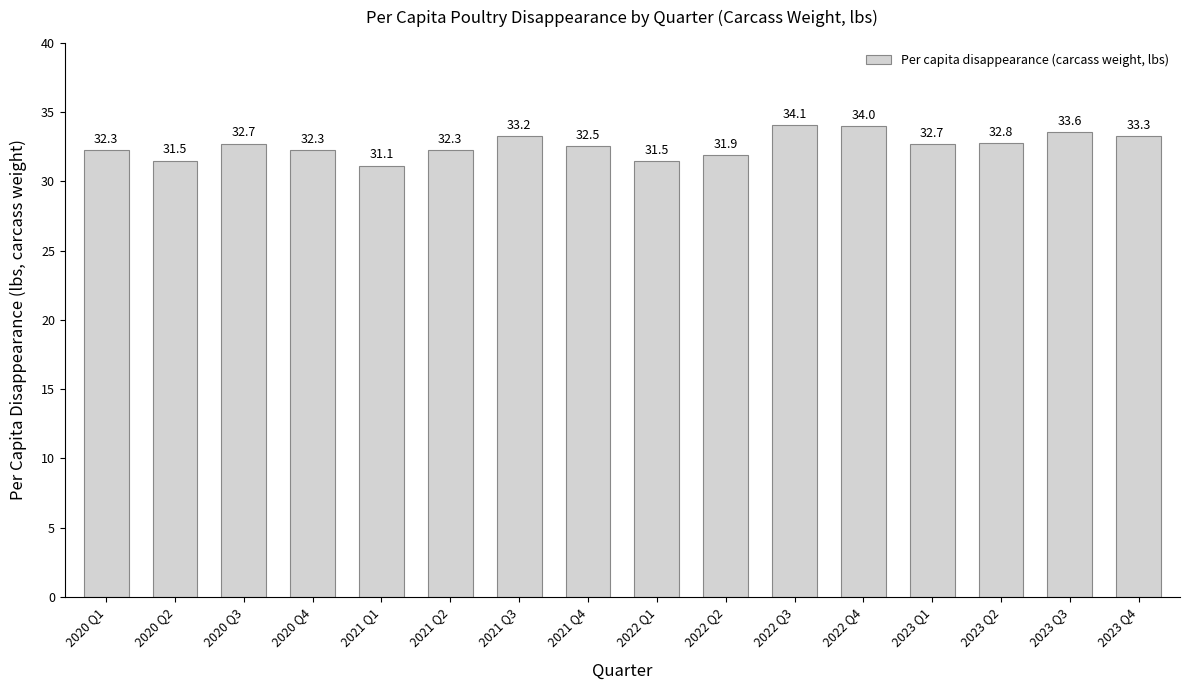

What is the ratio of the value at 2023 Q1 to the value at 2022 Q2?

1.0